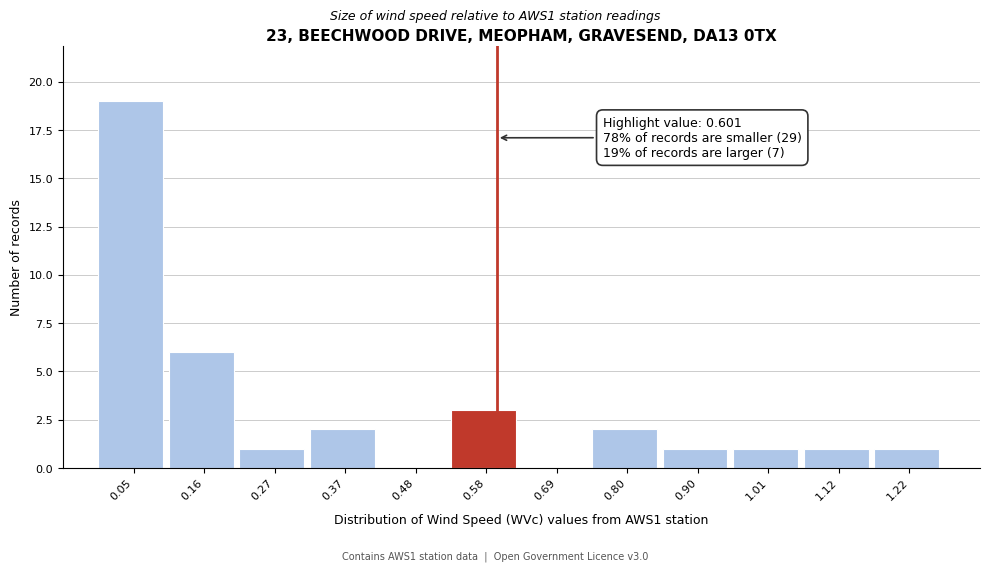

Which range on the x-axis has the tallest bar?

0.00 to 0.10